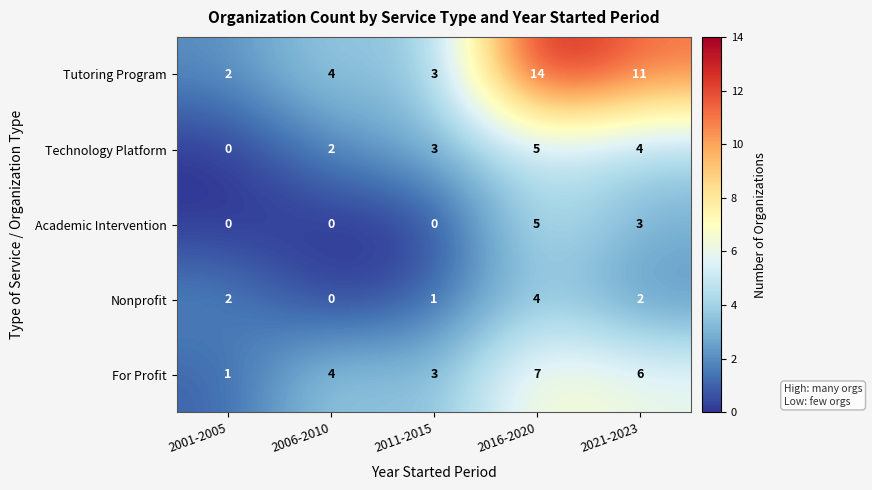

The For Profit series shows 3 at 2016-2020. True or false?

False